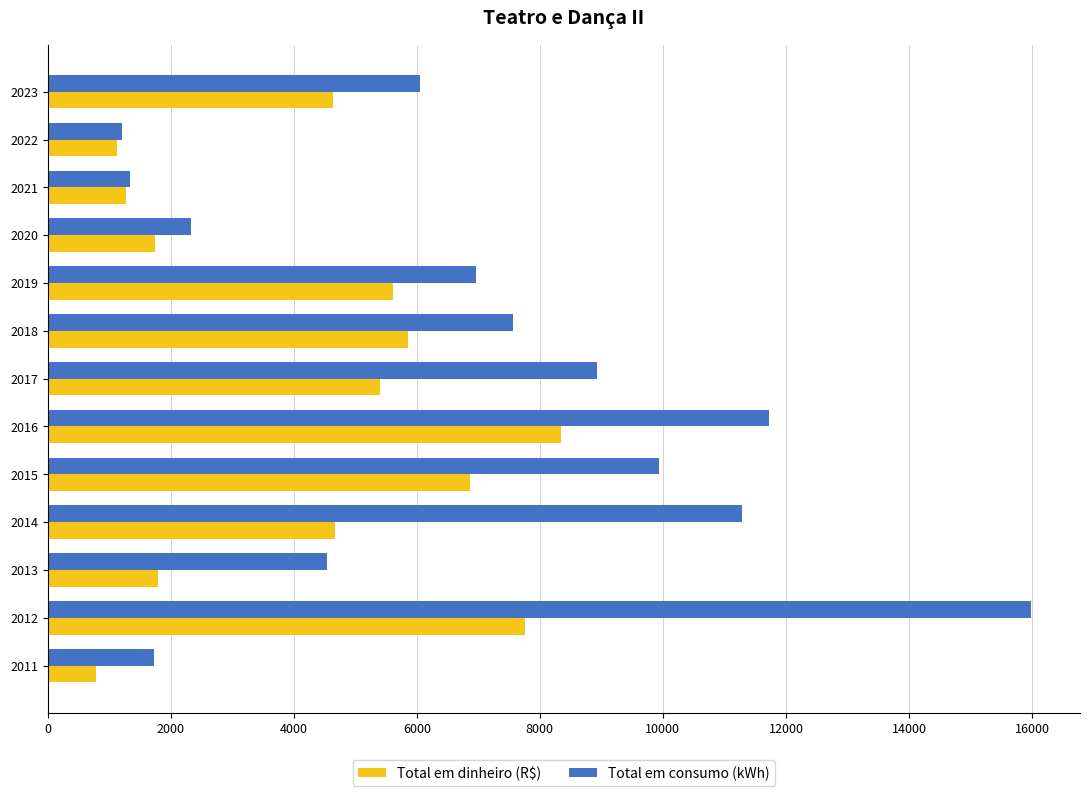

Which series has the widest spread of values?

Total em consumo (kWh)